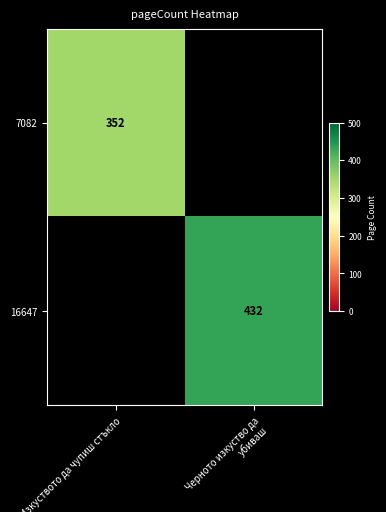

The value of 7082 at Изкуството да чупиш стъкло is 584. True or false?

False